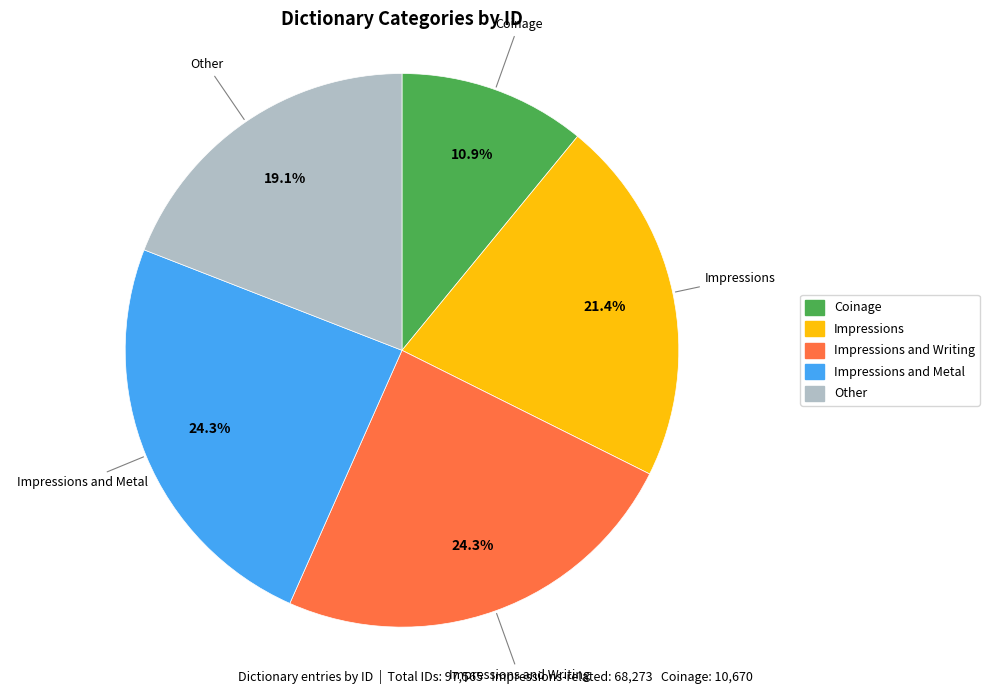

Is there any slice that represents more than half of the pie?

No